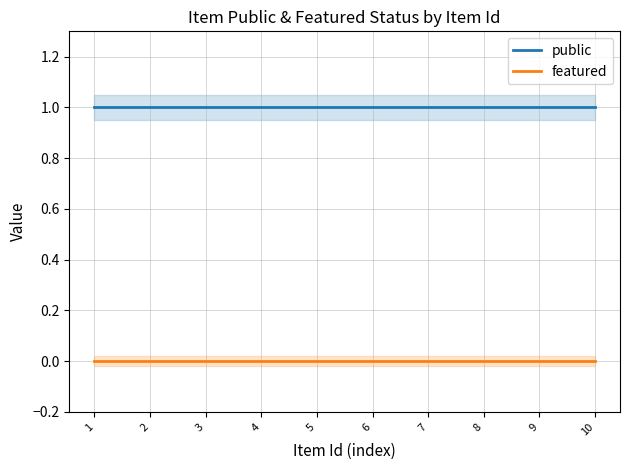

Does the chart display data point markers on the line(s)?

No